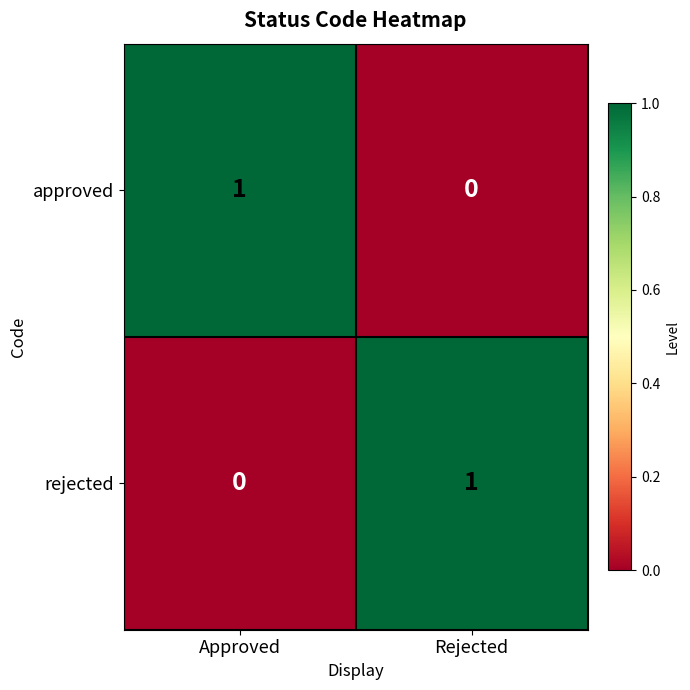

The rejected series shows 1 at Rejected. True or false?

True